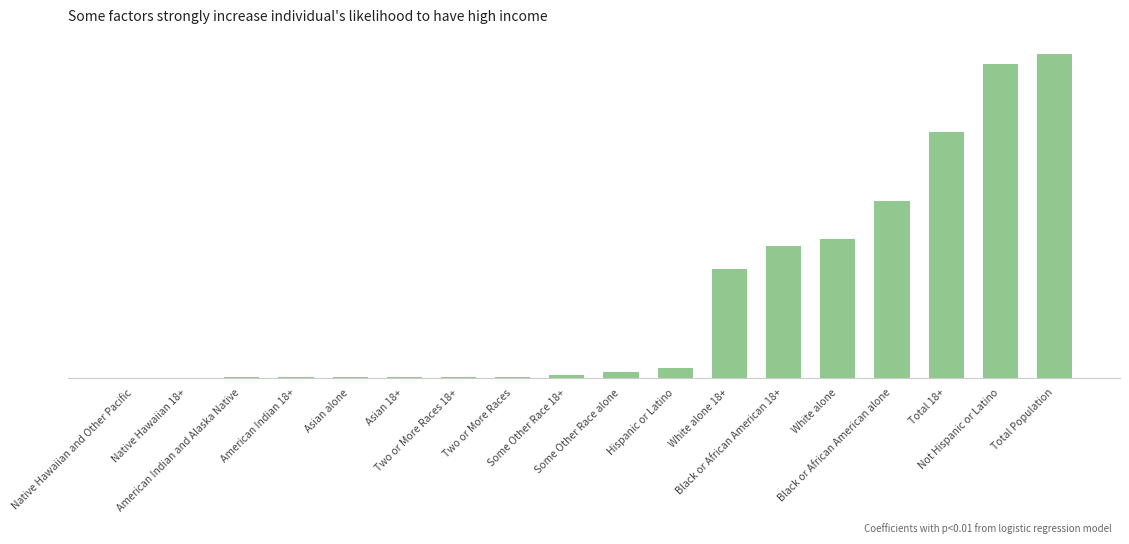

Are the bars horizontal?

No